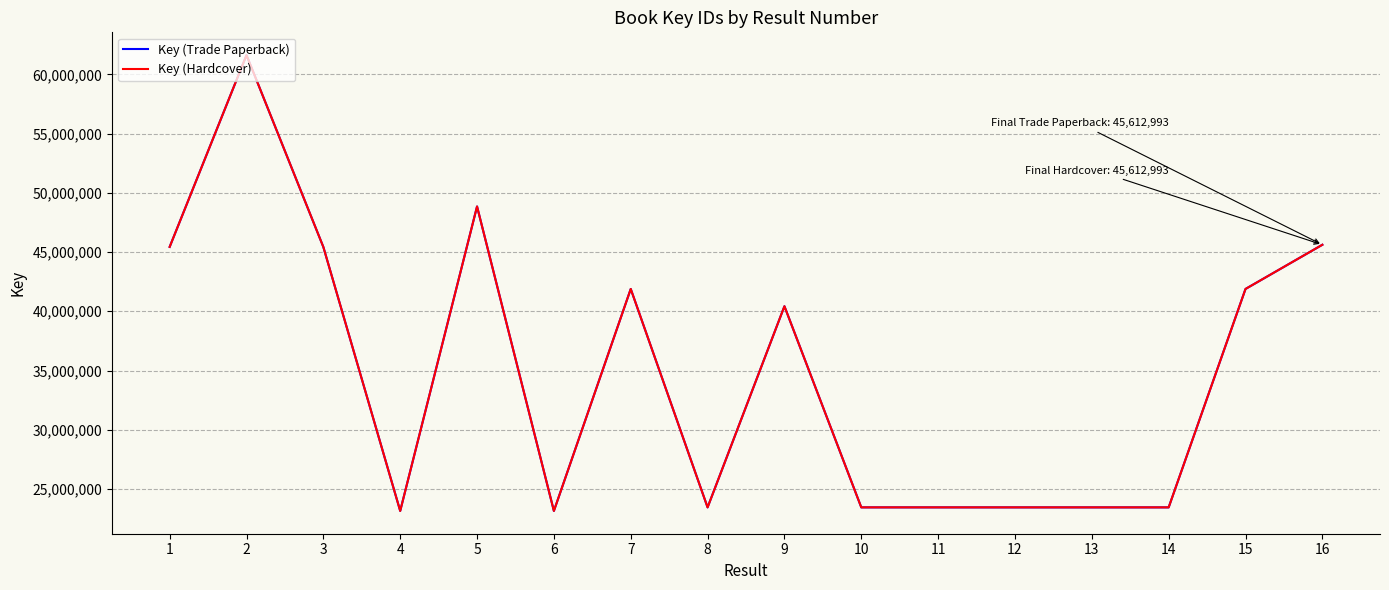

Which series has the largest total across all categories?

Key (Trade Paperback)